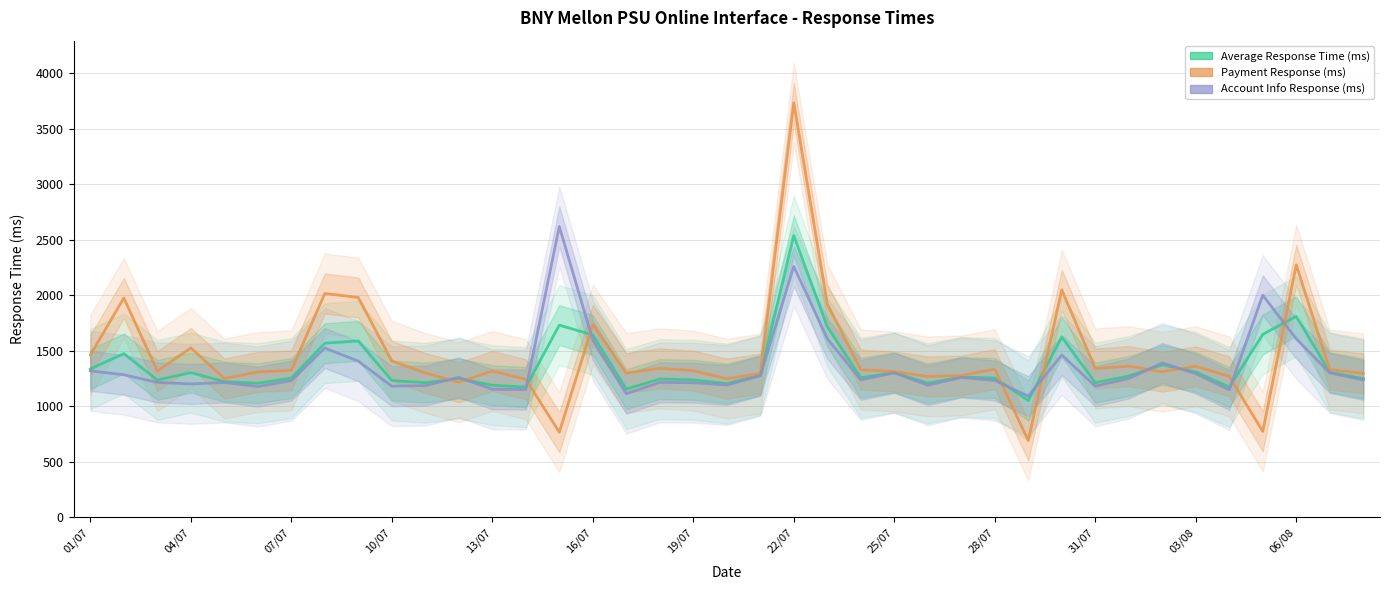

Rank the series by their maximum value, from highest to lowest.

Payment Response (ms), Account Info Response (ms), Average Response Time (ms)